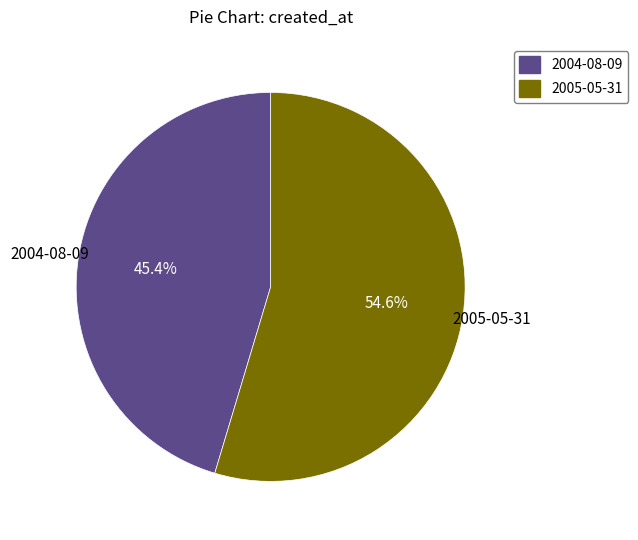

To the nearest percent, what is the difference between the largest and smallest slice percentages?

9%